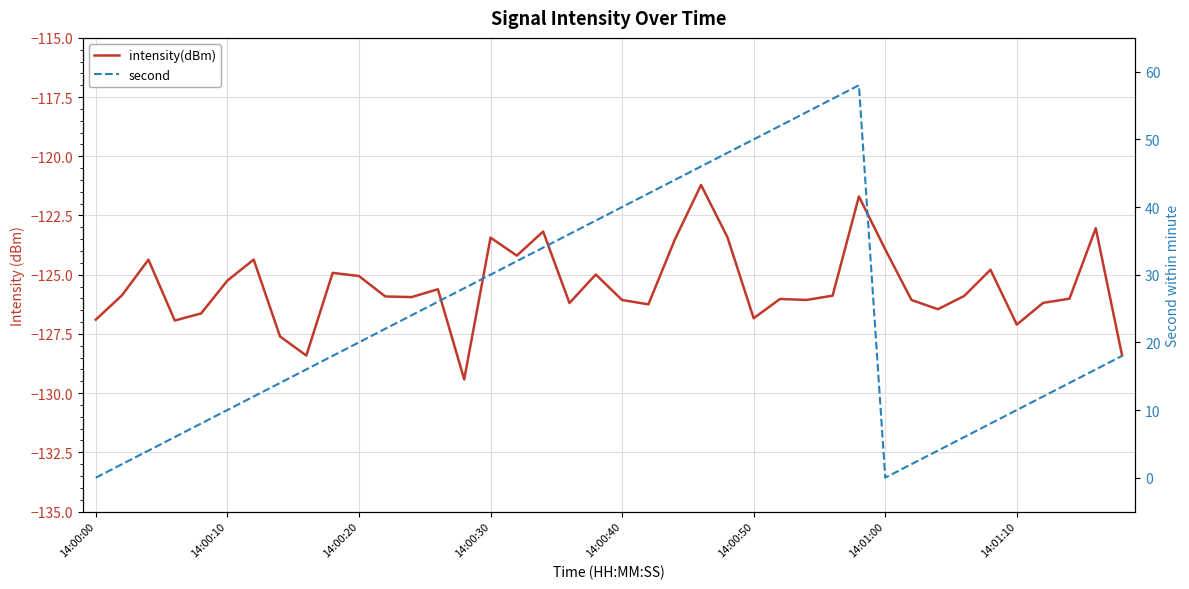

What is the difference between the maximum and second lowest values in the second series?

58.0